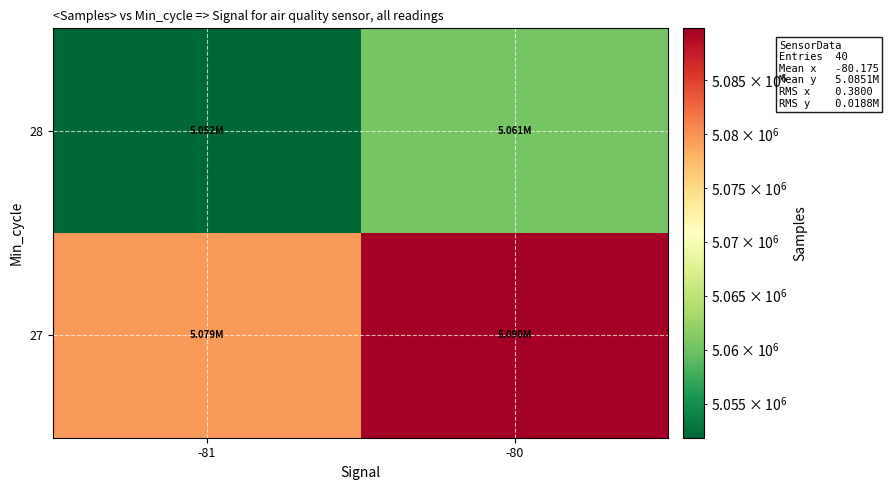

What is the spread (max minus min) of values at -80?

29302.3